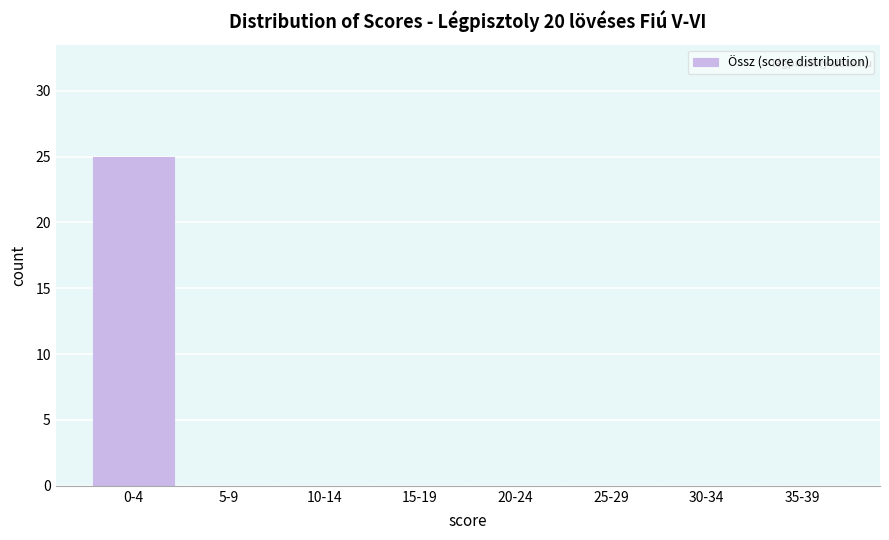

Reading left to right, extract all data points from this chart.

0-4=25	5-9=0	10-14=0	15-19=0	20-24=0	25-29=0	30-34=0	35-39=0